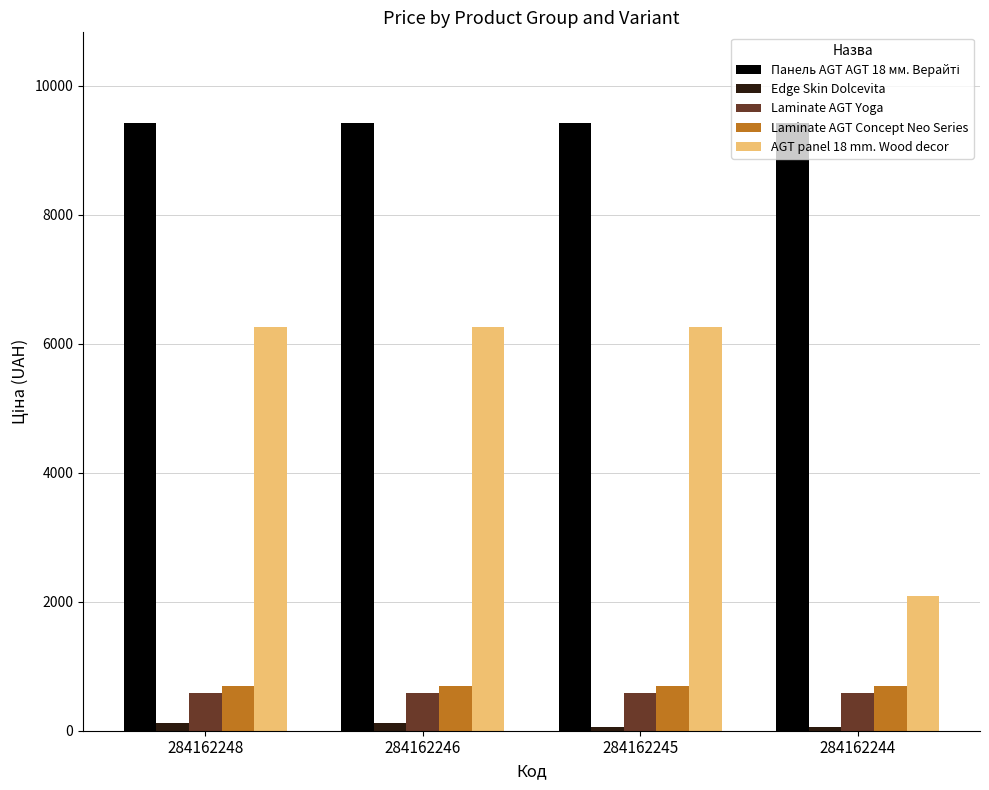

What is the maximum value for Laminate AGT Yoga?

586.0